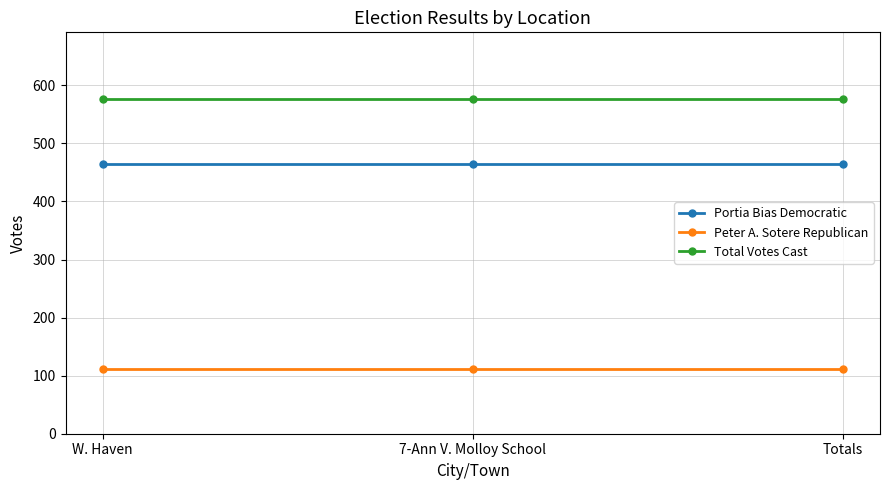

Is the value of Total Votes Cast at W. Haven greater than the value of Portia Bias Democratic at W. Haven?

Yes